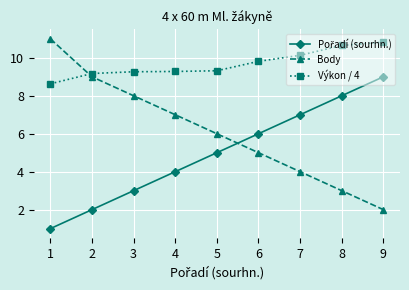

What is the total value across all series at 9?

21.8